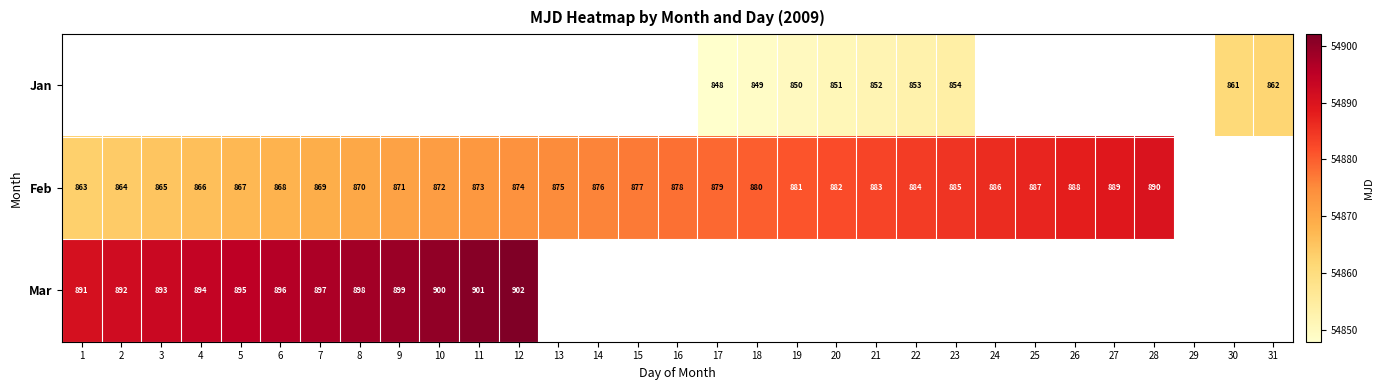

Is it true that Feb equals 888 at 26?

True